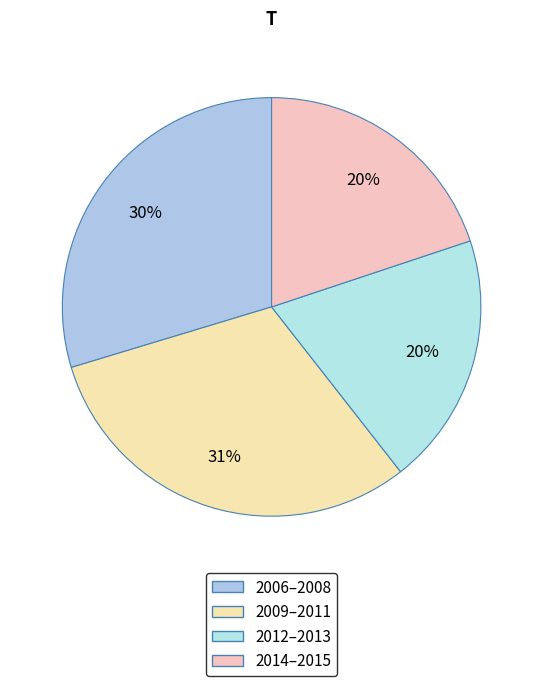

How many slices are in this pie chart?

4